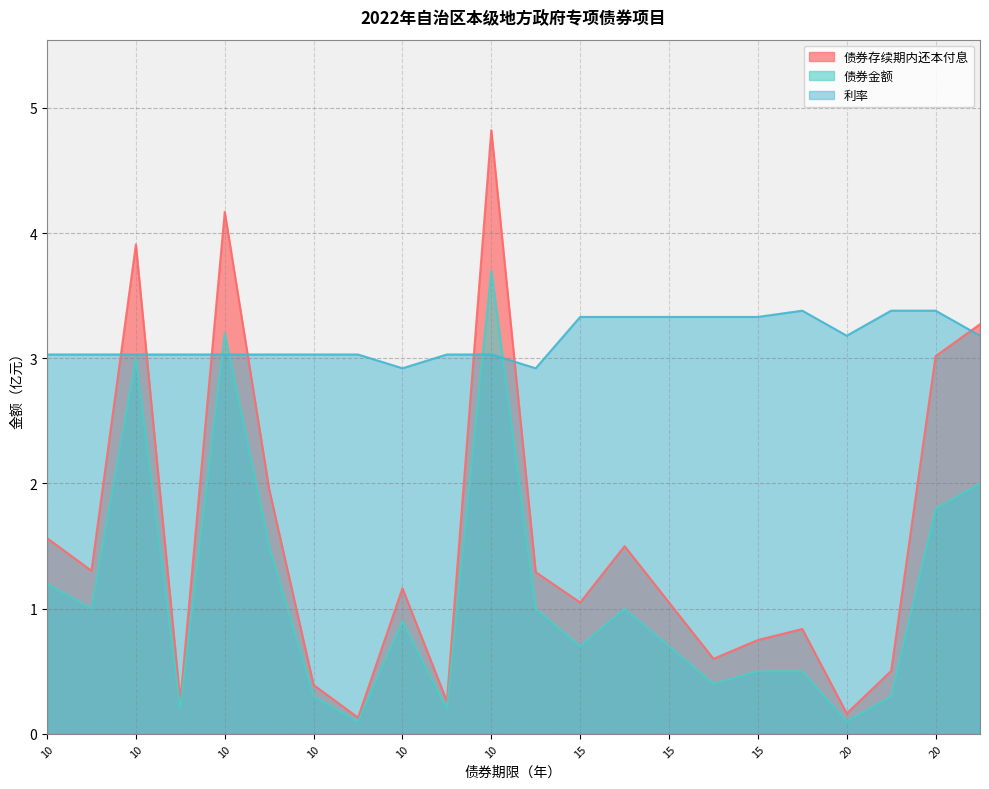

What is the difference between the highest and lowest values at 10?

1.8